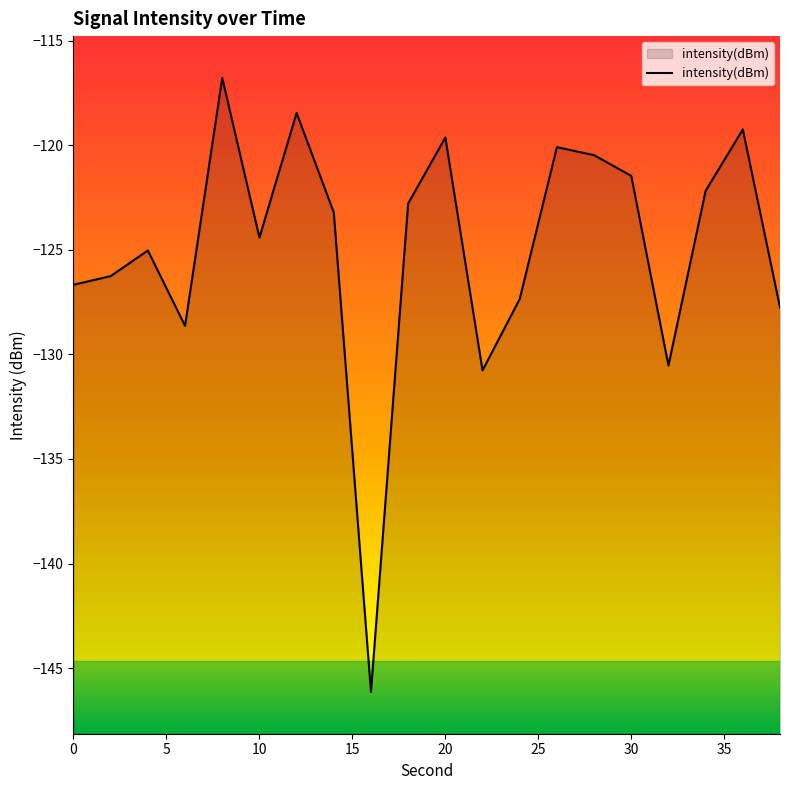

Count the number of data series in this chart.

1